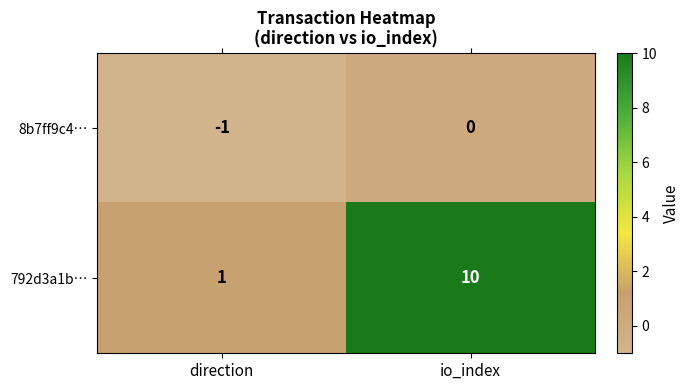

Is it true that 792d3a1b… equals 10 at io_index?

True